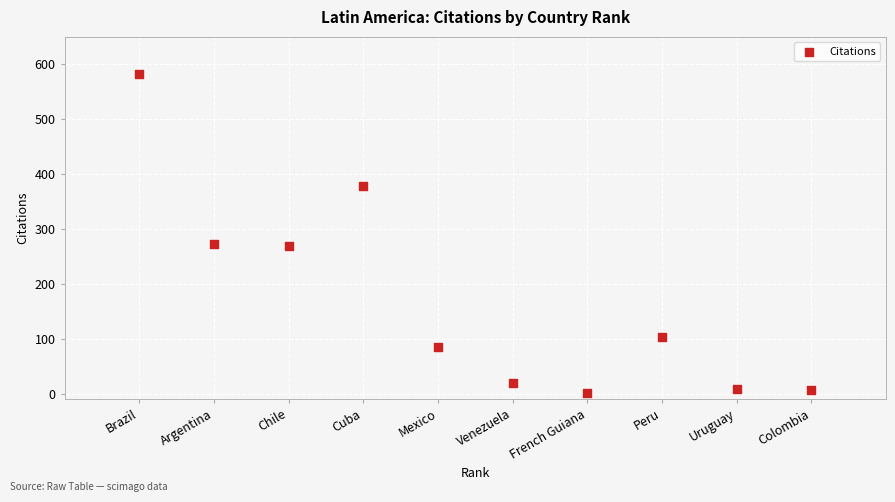

What is the average X value?

6